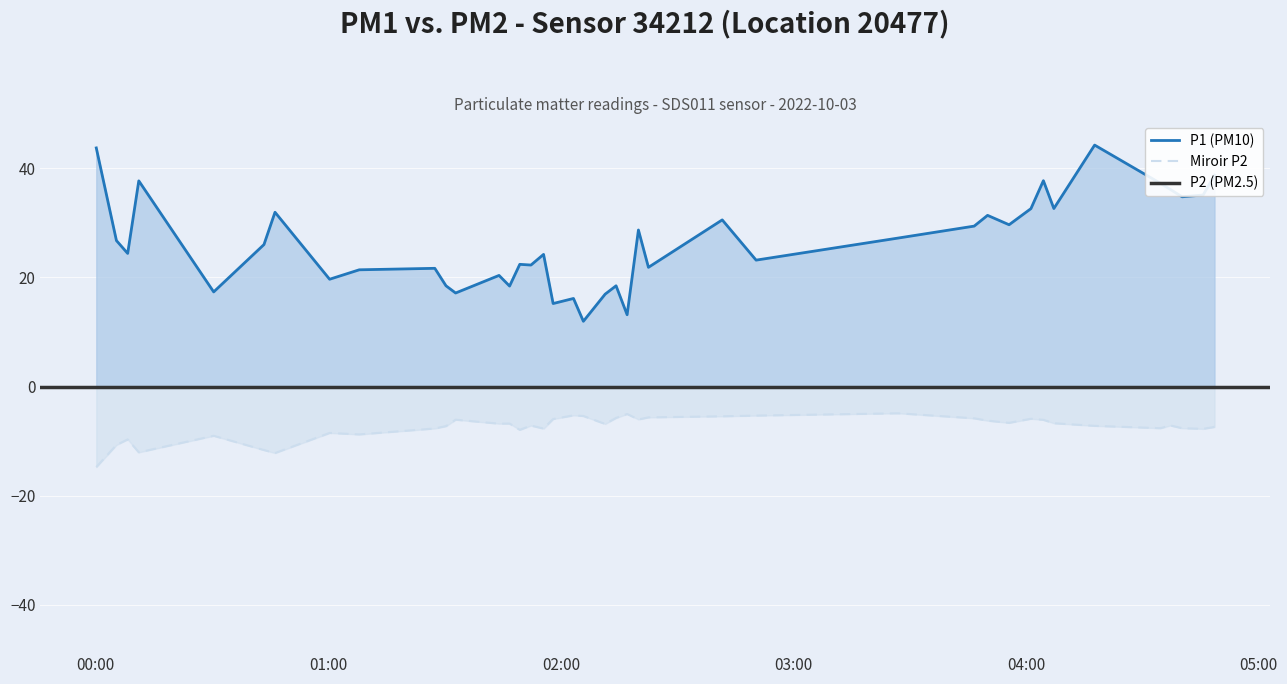

True or false: Miroir P2 and P1 (PM10) cross at least once.

False